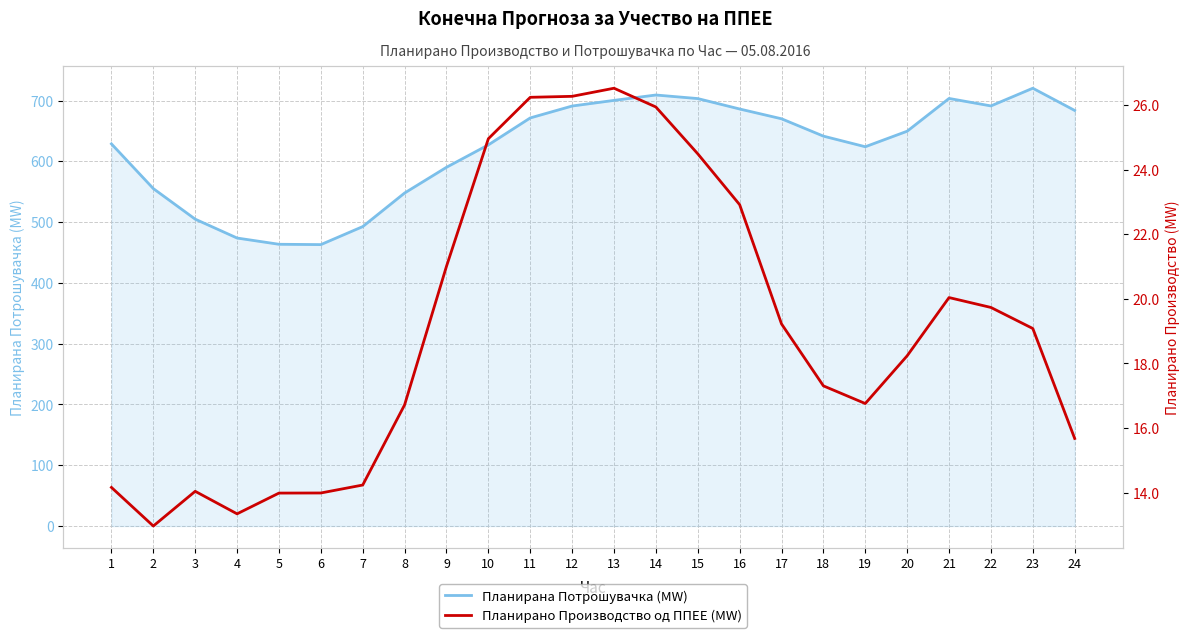

Reading right to left, extract all data points from this chart.

Планирана Потрошувачка (MW): 683.7	720.3	691.2	703.5	649.6	624.0	641.5	670.0	686.1	703.3	709.1	700.3	691.0	671.4	627.1	590.2	547.9	492.6	463.0	463.6	473.8	504.9	555.2	628.7
Планирано Производство од ППЕЕ (MW): 15.7	19.1	19.7	20.0	18.2	16.8	17.3	19.2	22.9	24.5	25.9	26.5	26.3	26.2	25.0	21.0	16.7	14.2	14.0	14.0	13.3	14.0	13.0	14.2